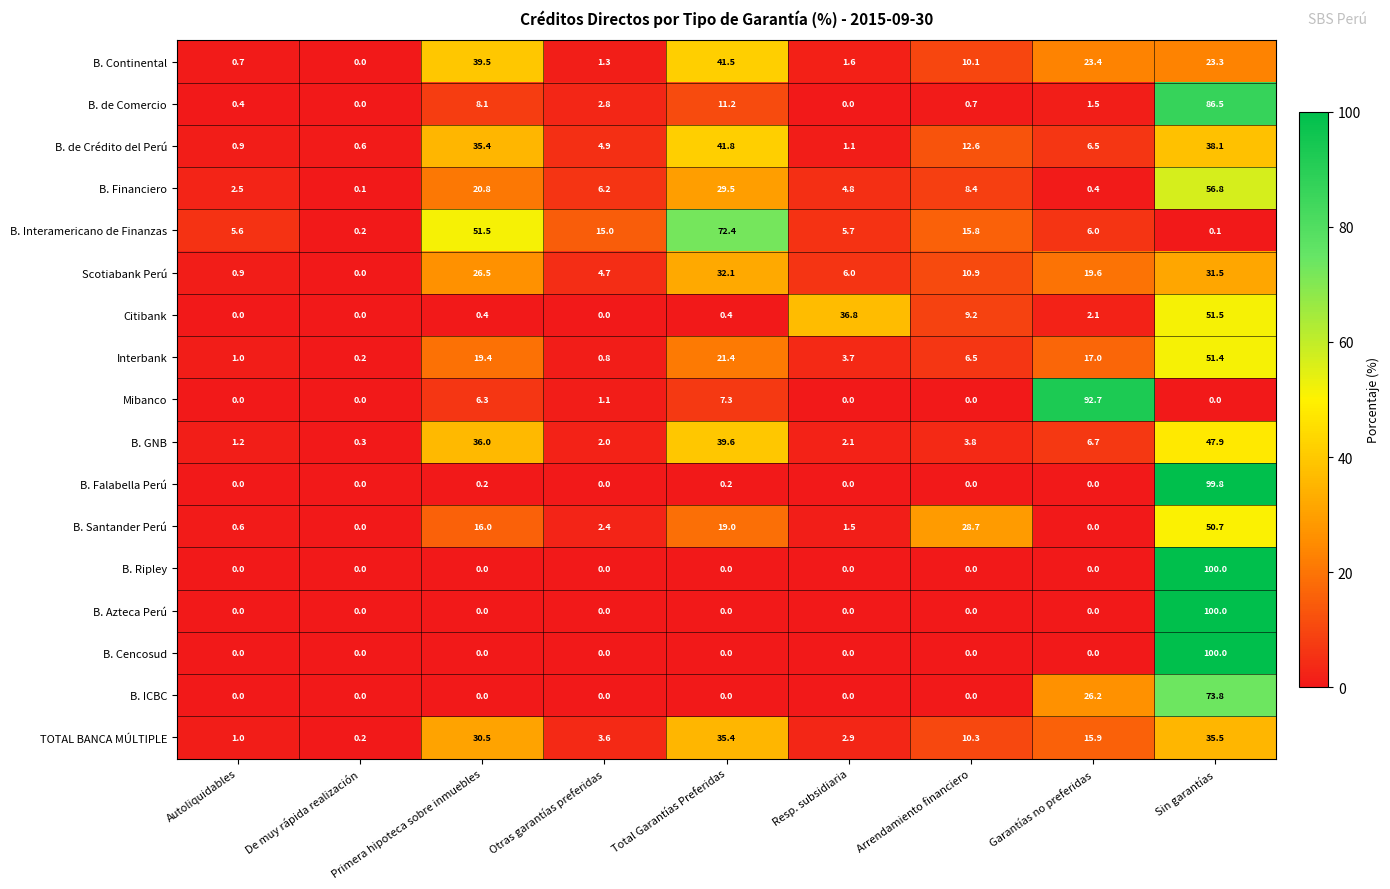

List the labels in order of B. Interamericano de Finanzas value, smallest first.

Sin garantías, De muy rápida realización, Autoliquidables, Resp. subsidiaria, Garantías no preferidas, Otras garantías preferidas, Arrendamiento financiero, Primera hipoteca sobre inmuebles, Total Garantías Preferidas